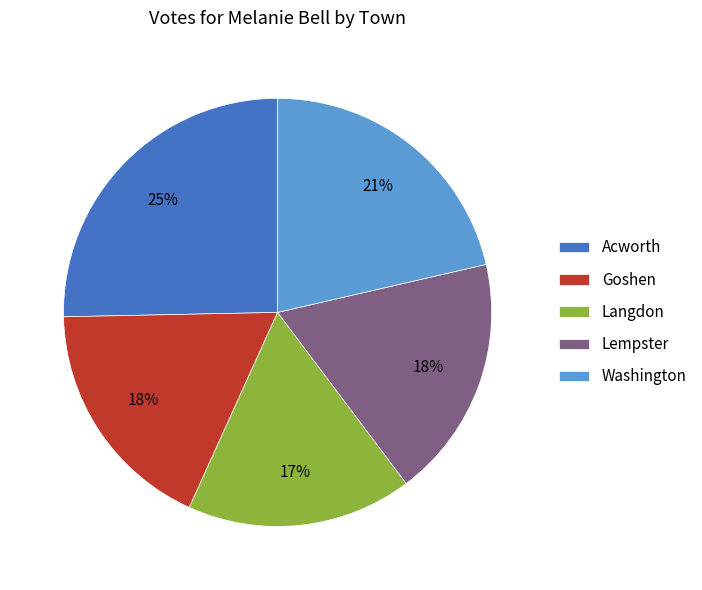

Approximately how many times larger is the value at Acworth compared to Lempster?

1.4